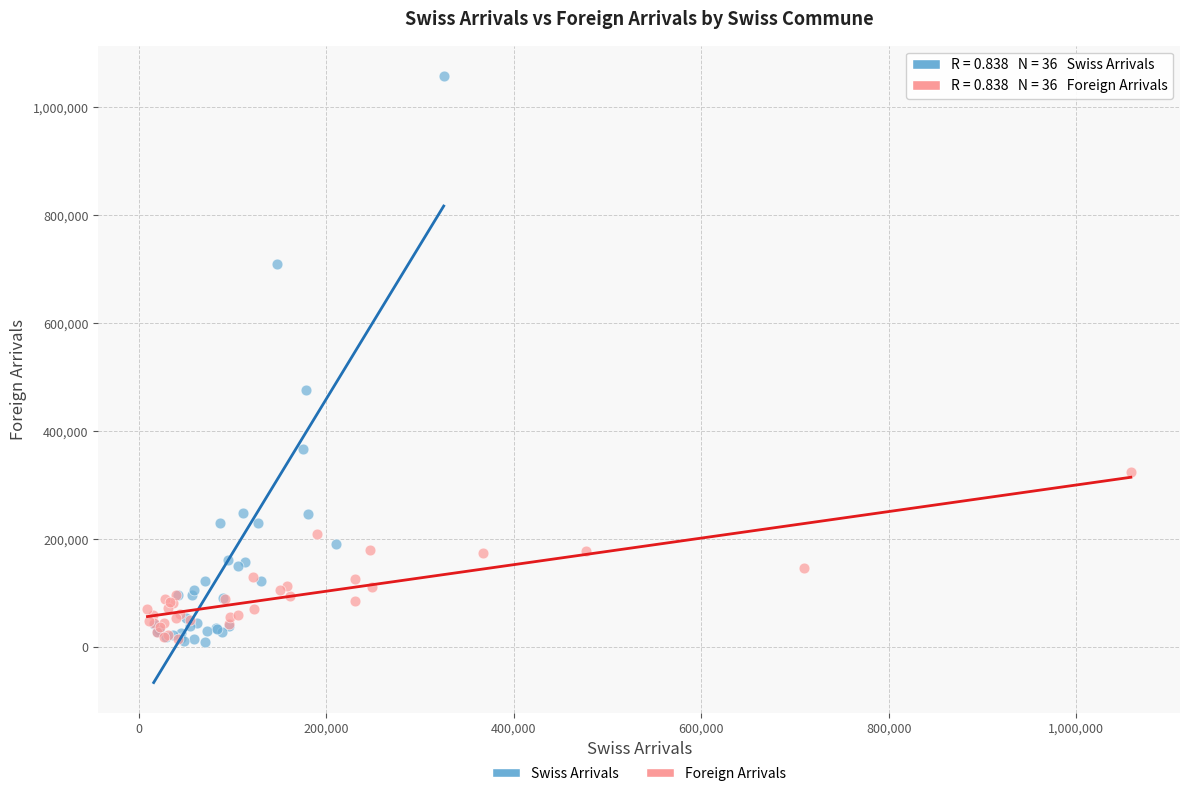

Which series has the widest spread of Y values?

Swiss Arrivals